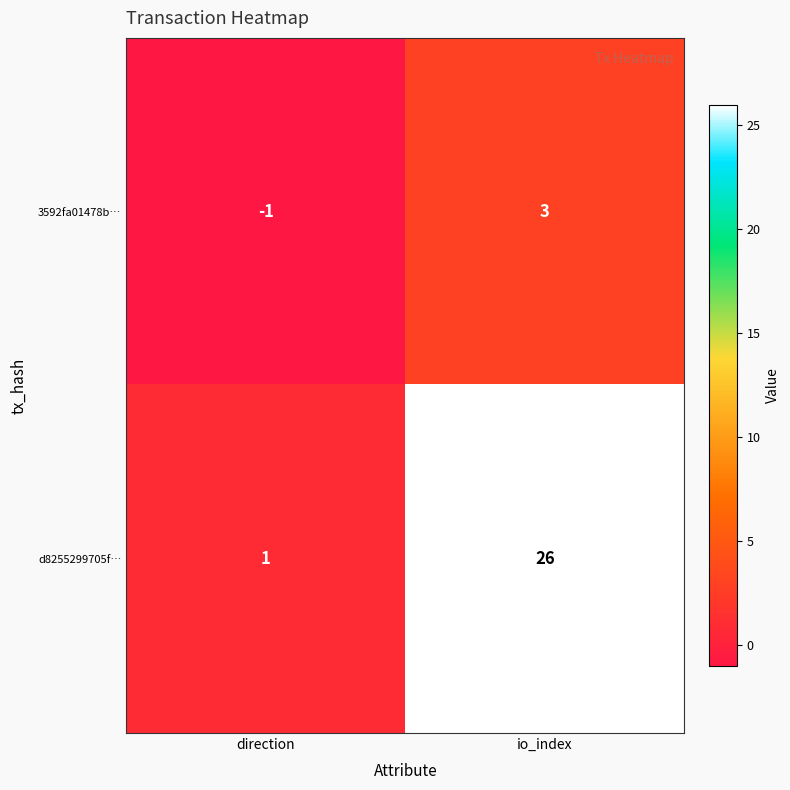

At which category is the sum across all series the highest?

io_index